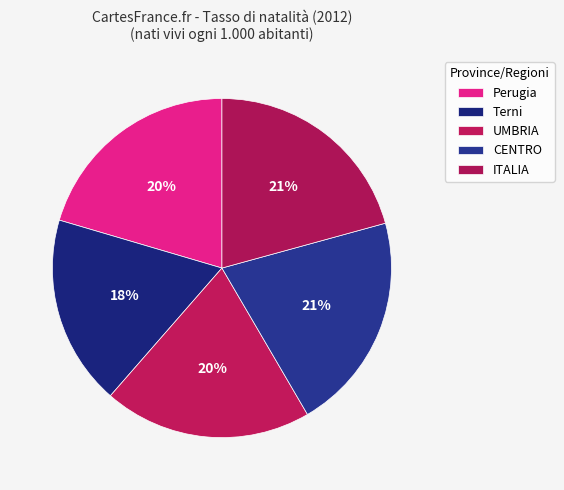

To the nearest percent, what portion does CENTRO represent?

21%